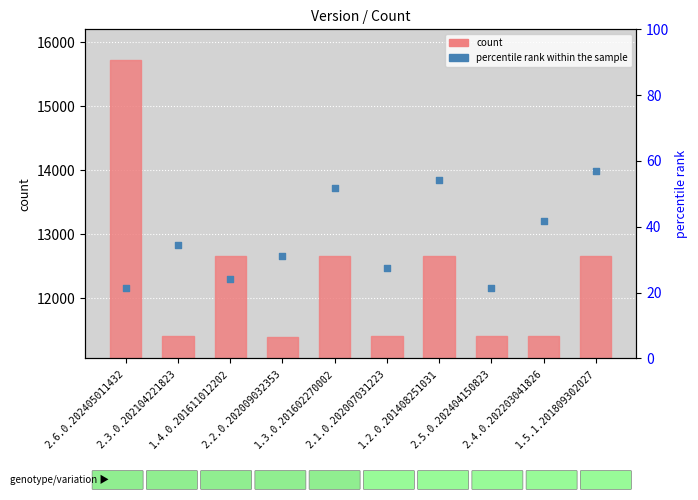

Which series contains the highest Y value?

count